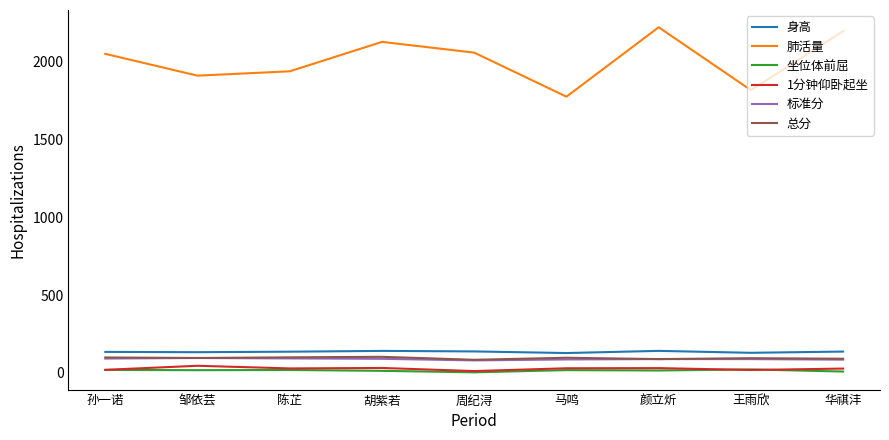

True or false: 总分 and 1分钟仰卧起坐 intersect in this chart.

False